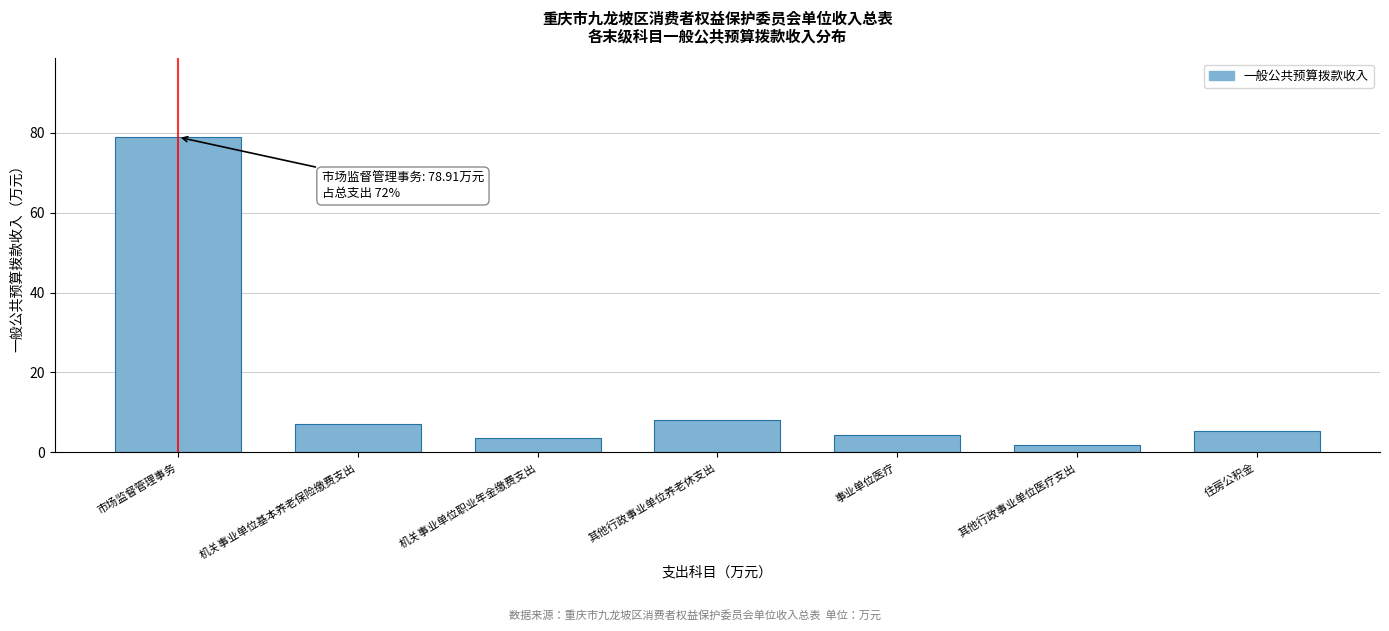

Reading left to right, transcribe all the data shown in this chart.

78.9	7.2	3.6	8.1	4.3	1.8	5.4